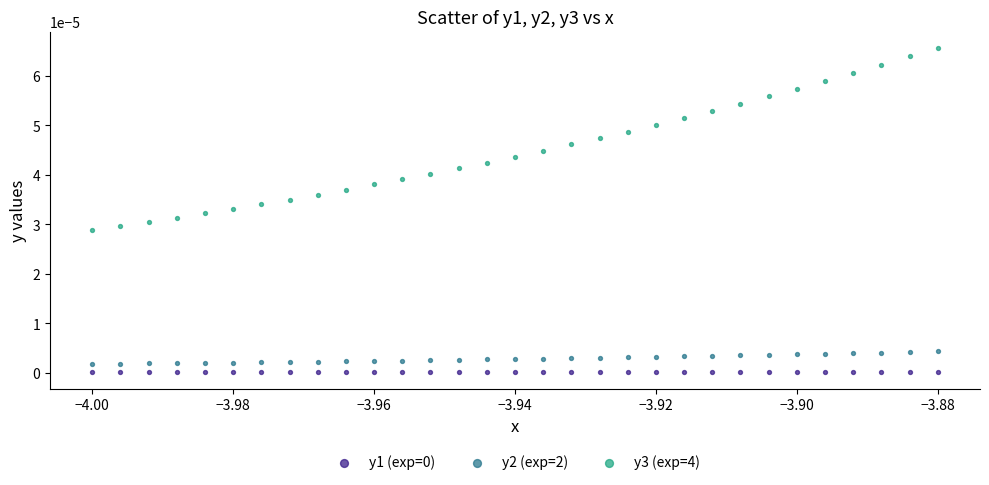

Which series has the largest Y range (max minus min)?

y3 (exp=4)